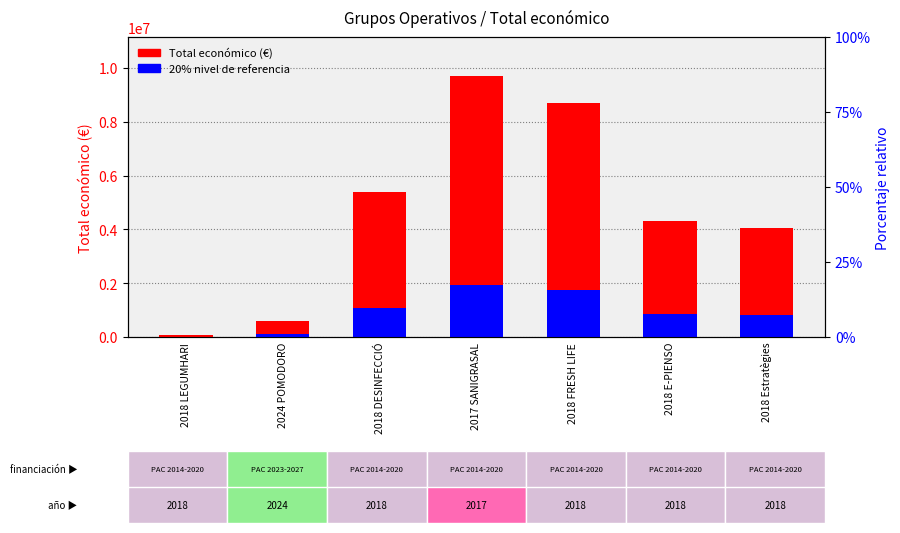

What is the total value across all series at 2018 FRESH LIFE?

10442023.2